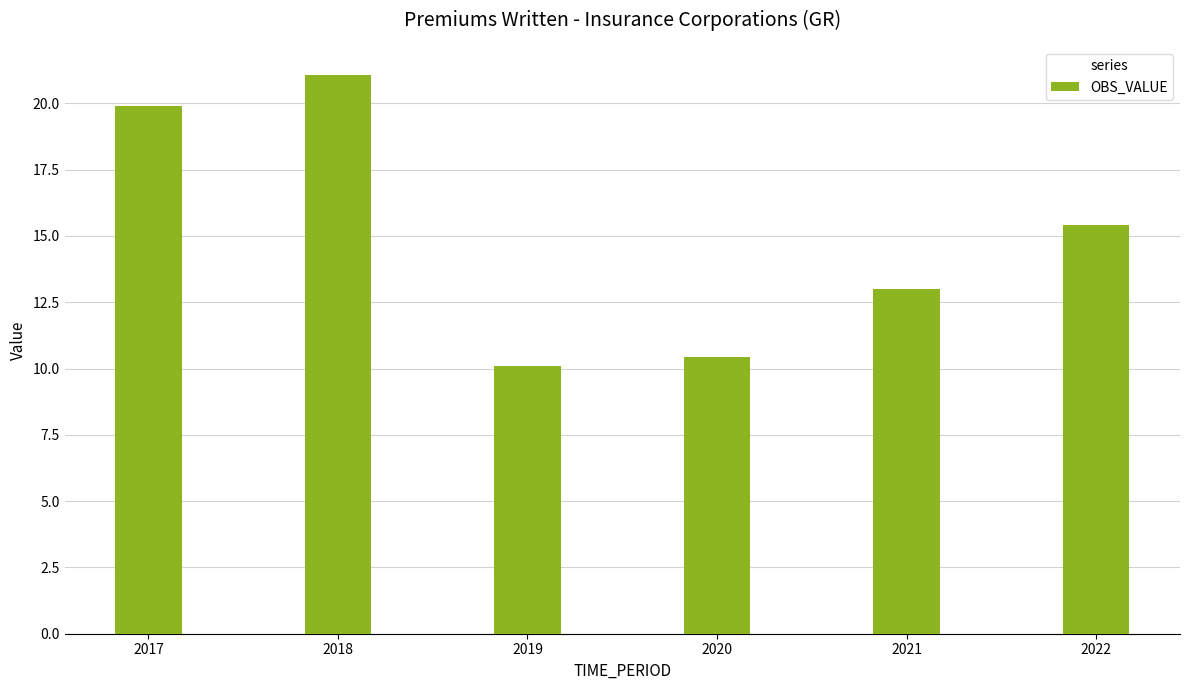

What is the minimum value shown in the chart?

10.1